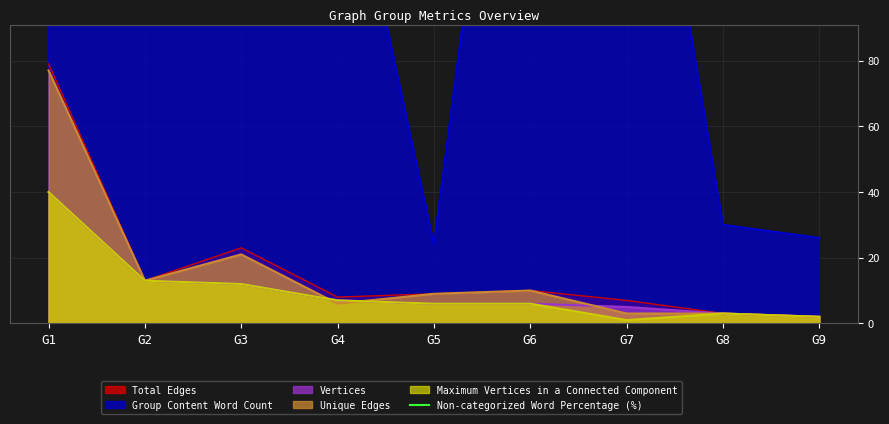

True or false: Total Edges and Vertices cross at least once.

False